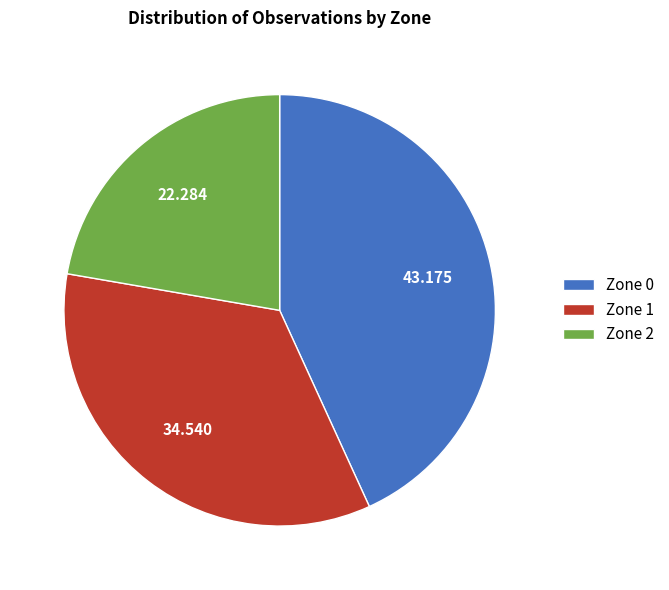

Between Zone 2 and Zone 0, which is larger?

Zone 0